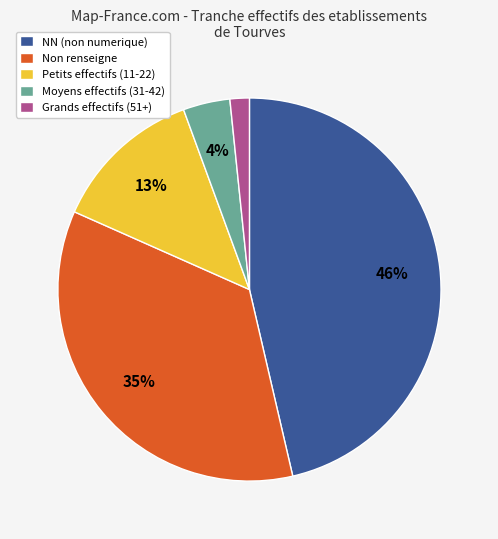

Which has a higher value, Grands effectifs (51+) or Non renseigne?

Non renseigne